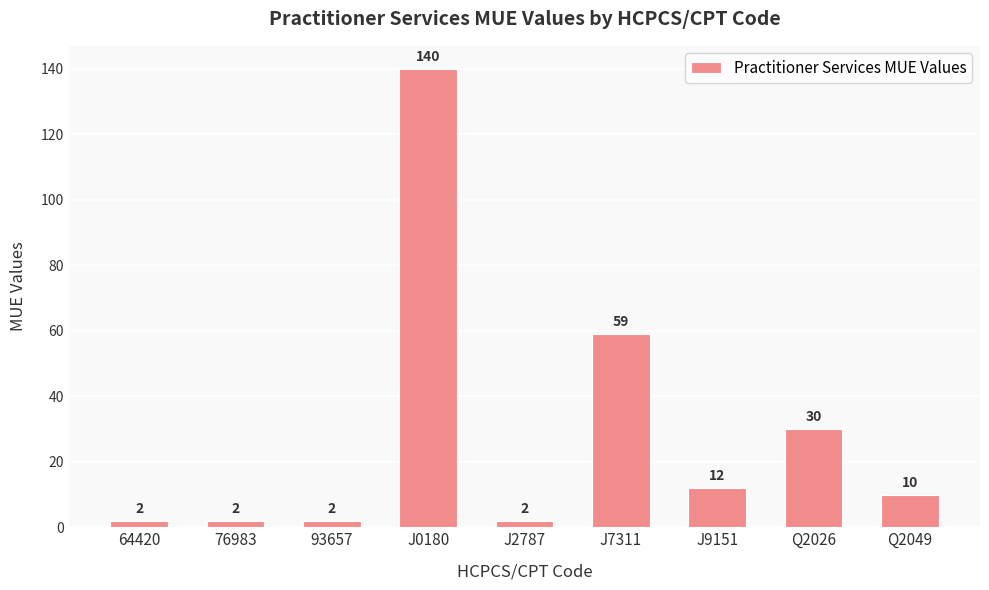

How many values are below 10?

4